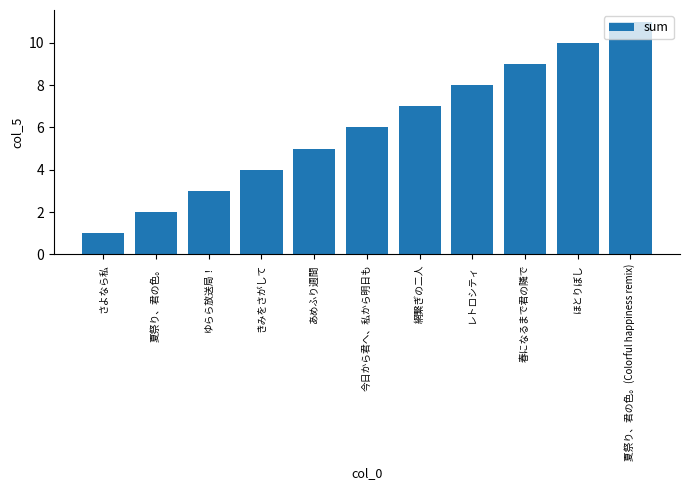

What is the label of the 1st bar from the left?

さよなら私